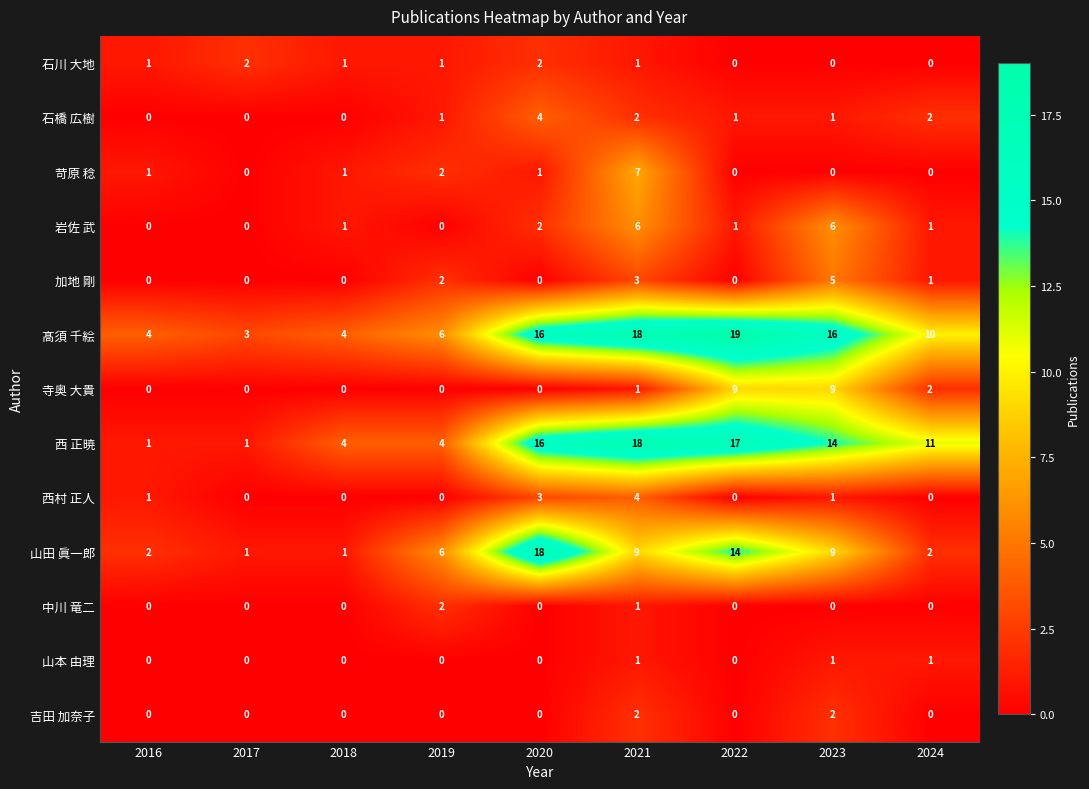

The value of 石橋 広樹 at 2020 is 5. True or false?

False